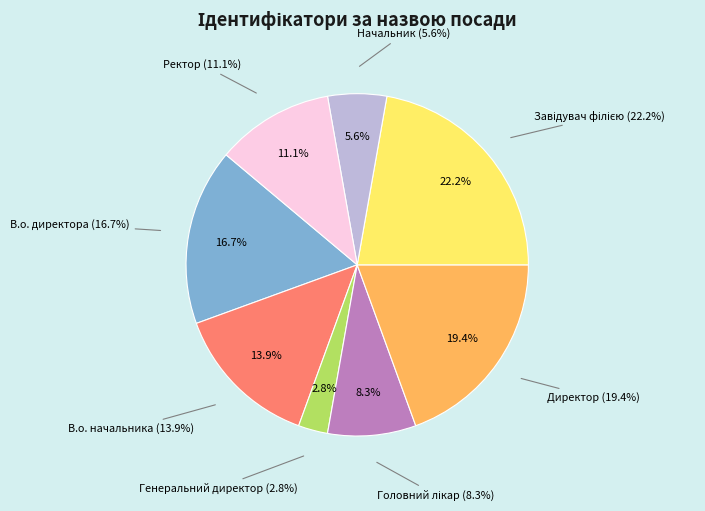

To the nearest percent, what is the combined percentage of Начальник and Завідувач філією?

28%